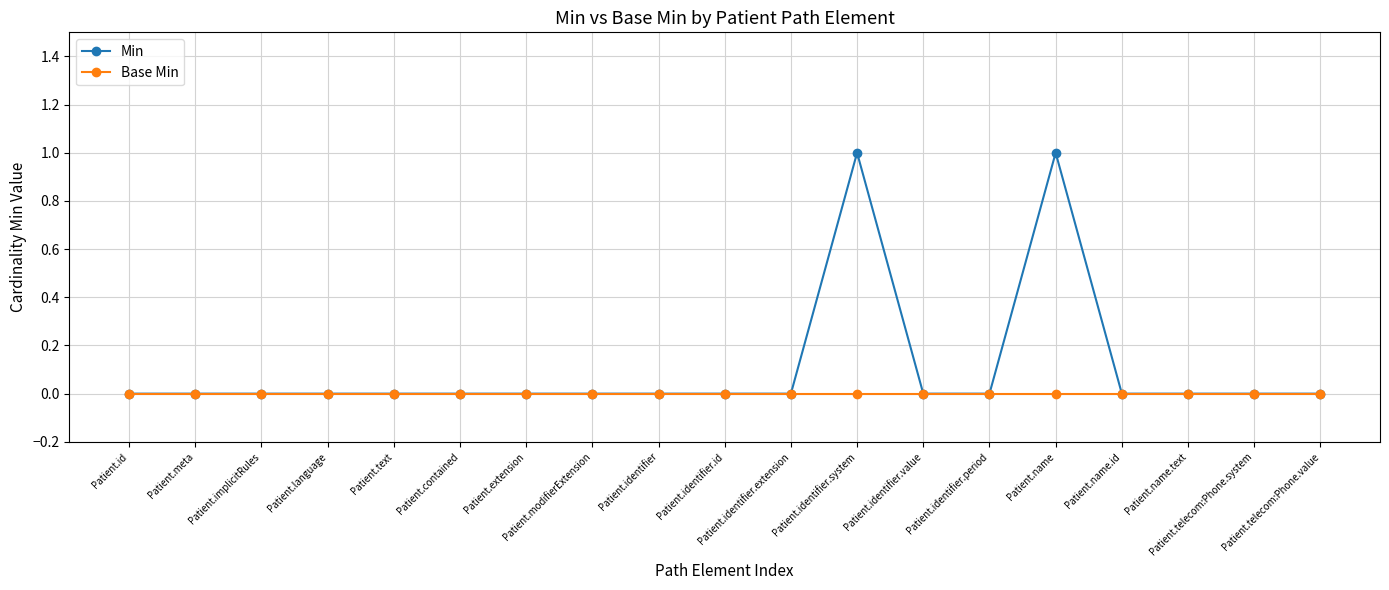

The Base Min series shows 0 at Patient.implicitRules. True or false?

True